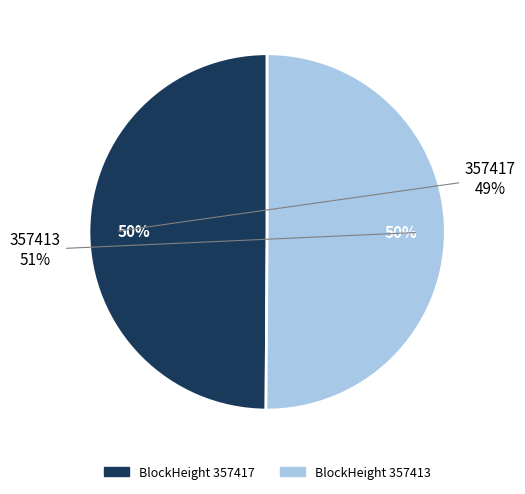

How many segments does this pie chart have?

2